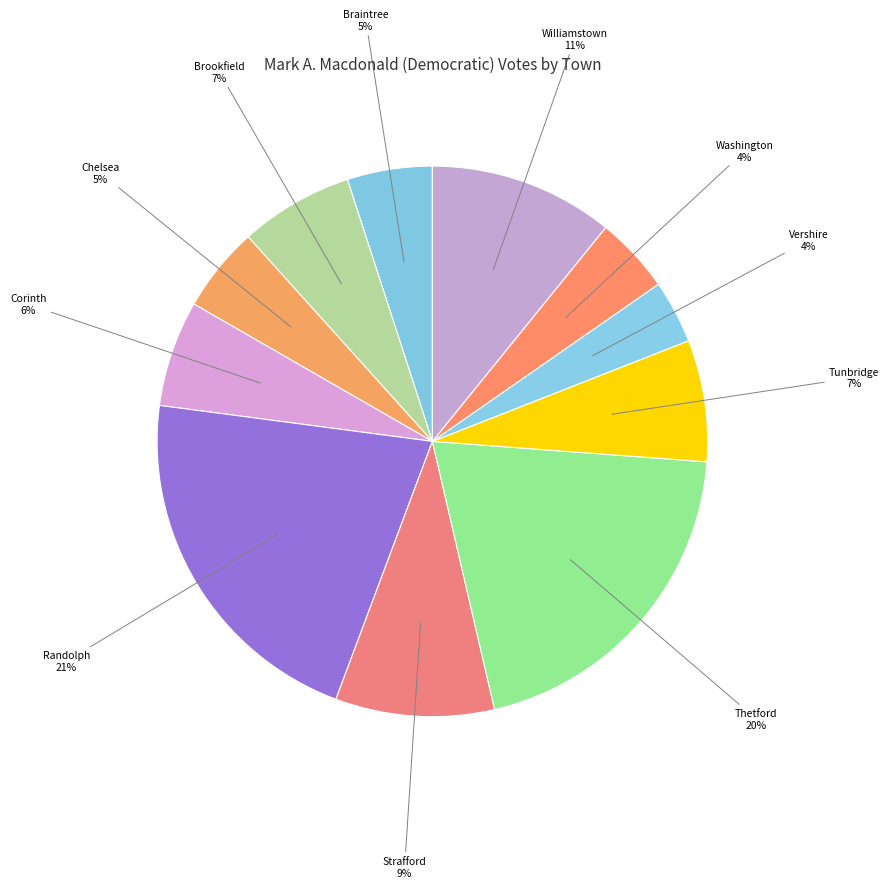

What percentage is the Vershire slice, to the nearest percent?

4%